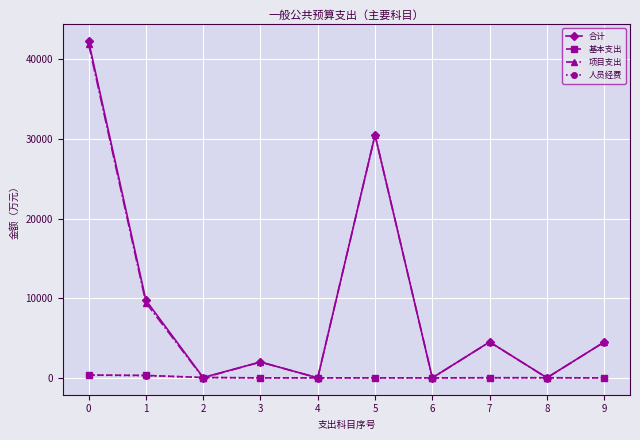

Where is the first local minimum for 合计?

2